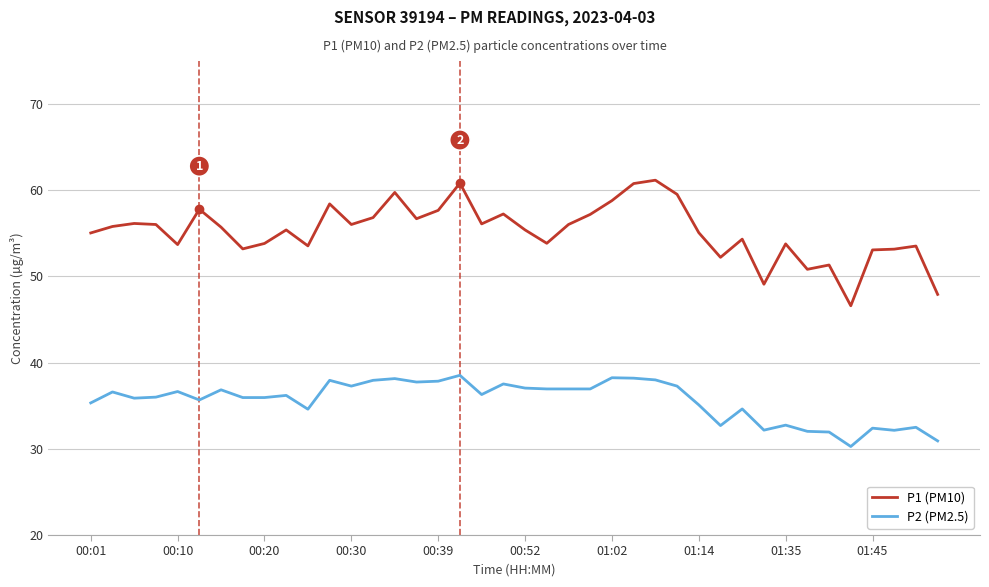

Which series has the largest total across all categories?

P1 (PM10)